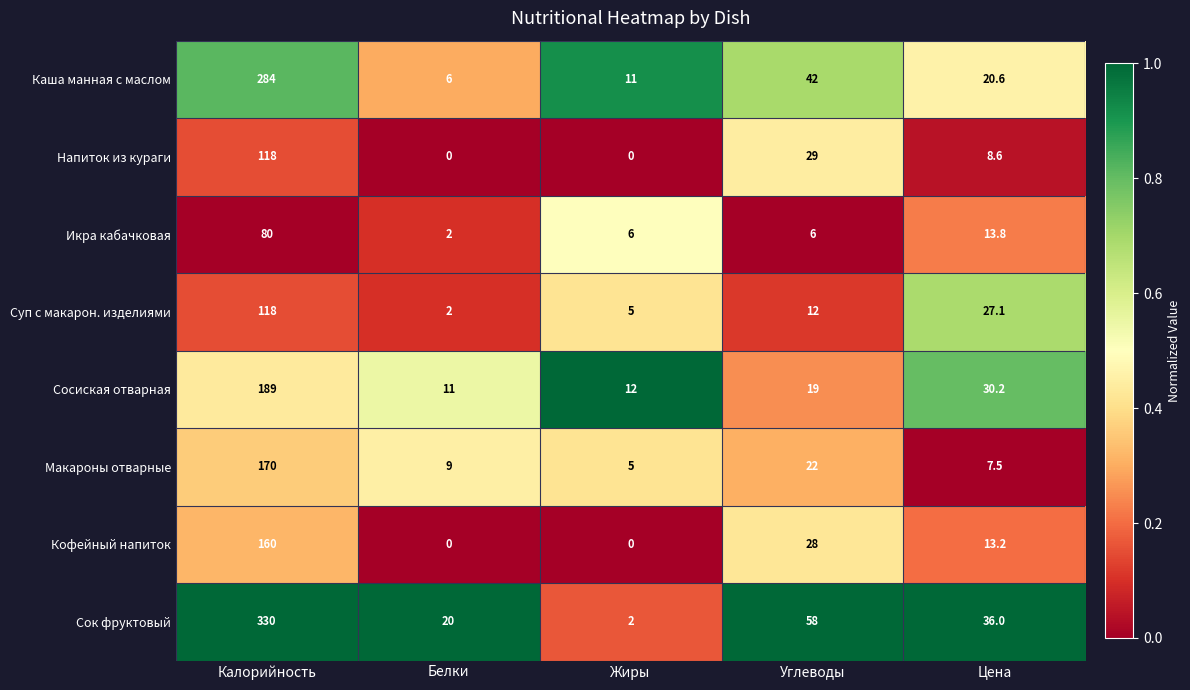

Rank the categories by Сосиская отварная value from highest to lowest.

Калорийность, Цена, Углеводы, Жиры, Белки